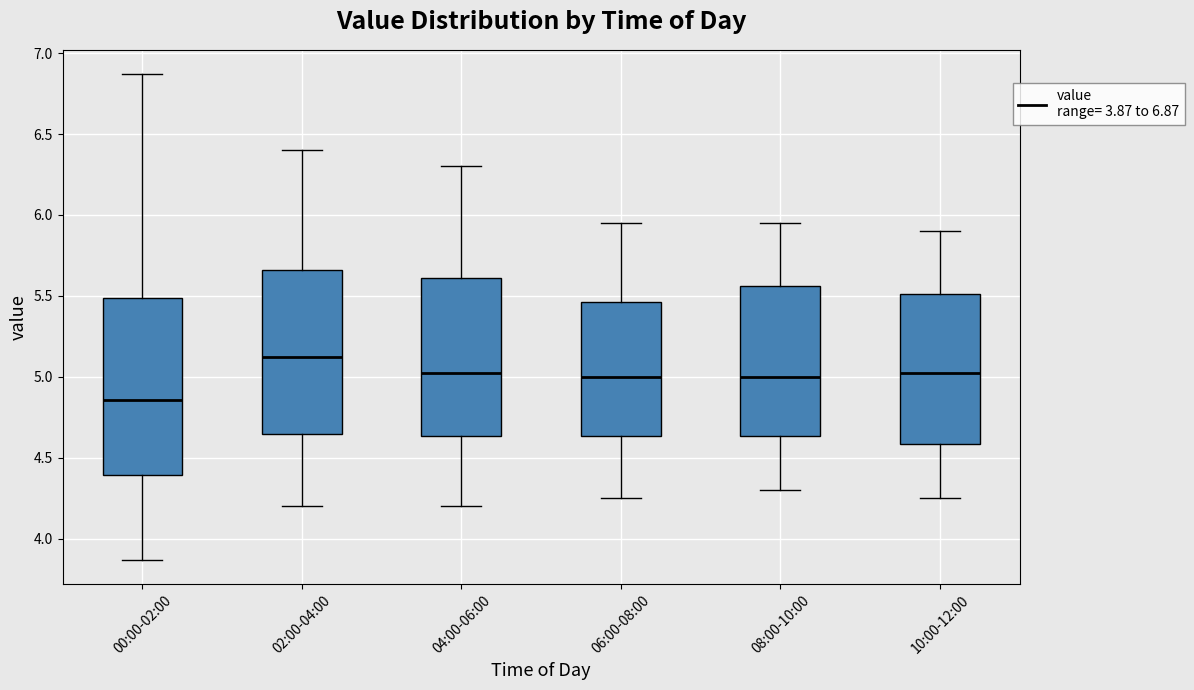

Which box's median line is the highest?

02:00-04:00